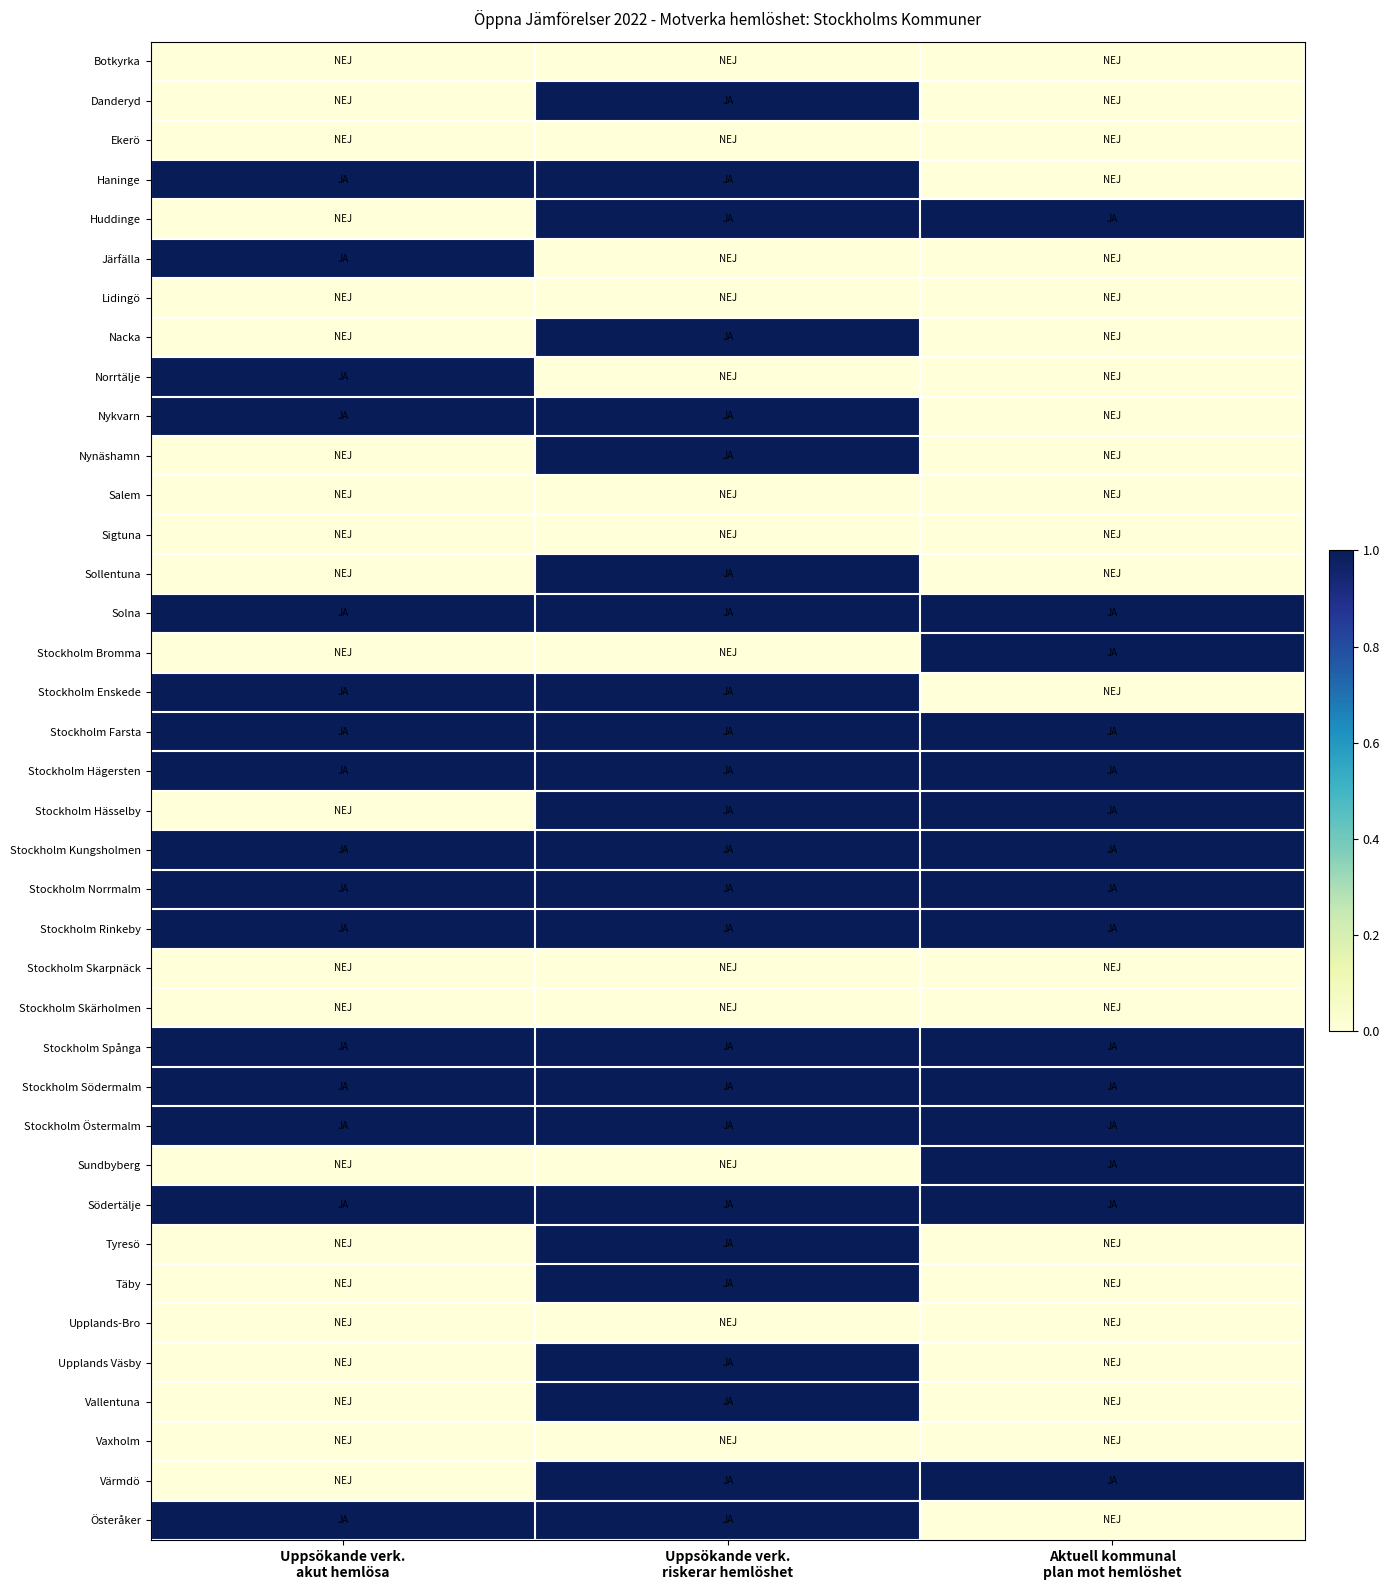

Reading left to right, extract all data points from this chart.

Botkyrka: Uppsökande verk.
akut hemlösa=0	Uppsökande verk.
riskerar hemlöshet=0	Aktuell kommunal
plan mot hemlöshet=0
Danderyd: Uppsökande verk.
akut hemlösa=0	Uppsökande verk.
riskerar hemlöshet=1	Aktuell kommunal
plan mot hemlöshet=0
Ekerö: Uppsökande verk.
akut hemlösa=0	Uppsökande verk.
riskerar hemlöshet=0	Aktuell kommunal
plan mot hemlöshet=0
Haninge: Uppsökande verk.
akut hemlösa=1	Uppsökande verk.
riskerar hemlöshet=1	Aktuell kommunal
plan mot hemlöshet=0
Huddinge: Uppsökande verk.
akut hemlösa=0	Uppsökande verk.
riskerar hemlöshet=1	Aktuell kommunal
plan mot hemlöshet=1
Järfälla: Uppsökande verk.
akut hemlösa=1	Uppsökande verk.
riskerar hemlöshet=0	Aktuell kommunal
plan mot hemlöshet=0
Lidingö: Uppsökande verk.
akut hemlösa=0	Uppsökande verk.
riskerar hemlöshet=0	Aktuell kommunal
plan mot hemlöshet=0
Nacka: Uppsökande verk.
akut hemlösa=0	Uppsökande verk.
riskerar hemlöshet=1	Aktuell kommunal
plan mot hemlöshet=0
Norrtälje: Uppsökande verk.
akut hemlösa=1	Uppsökande verk.
riskerar hemlöshet=0	Aktuell kommunal
plan mot hemlöshet=0
Nykvarn: Uppsökande verk.
akut hemlösa=1	Uppsökande verk.
riskerar hemlöshet=1	Aktuell kommunal
plan mot hemlöshet=0
Nynäshamn: Uppsökande verk.
akut hemlösa=0	Uppsökande verk.
riskerar hemlöshet=1	Aktuell kommunal
plan mot hemlöshet=0
Salem: Uppsökande verk.
akut hemlösa=0	Uppsökande verk.
riskerar hemlöshet=0	Aktuell kommunal
plan mot hemlöshet=0
Sigtuna: Uppsökande verk.
akut hemlösa=0	Uppsökande verk.
riskerar hemlöshet=0	Aktuell kommunal
plan mot hemlöshet=0
Sollentuna: Uppsökande verk.
akut hemlösa=0	Uppsökande verk.
riskerar hemlöshet=1	Aktuell kommunal
plan mot hemlöshet=0
Solna: Uppsökande verk.
akut hemlösa=1	Uppsökande verk.
riskerar hemlöshet=1	Aktuell kommunal
plan mot hemlöshet=1
Stockholm Bromma: Uppsökande verk.
akut hemlösa=0	Uppsökande verk.
riskerar hemlöshet=0	Aktuell kommunal
plan mot hemlöshet=1
Stockholm Enskede: Uppsökande verk.
akut hemlösa=1	Uppsökande verk.
riskerar hemlöshet=1	Aktuell kommunal
plan mot hemlöshet=0
Stockholm Farsta: Uppsökande verk.
akut hemlösa=1	Uppsökande verk.
riskerar hemlöshet=1	Aktuell kommunal
plan mot hemlöshet=1
Stockholm Hägersten: Uppsökande verk.
akut hemlösa=1	Uppsökande verk.
riskerar hemlöshet=1	Aktuell kommunal
plan mot hemlöshet=1
Stockholm Hässelby: Uppsökande verk.
akut hemlösa=0	Uppsökande verk.
riskerar hemlöshet=1	Aktuell kommunal
plan mot hemlöshet=1
Stockholm Kungsholmen: Uppsökande verk.
akut hemlösa=1	Uppsökande verk.
riskerar hemlöshet=1	Aktuell kommunal
plan mot hemlöshet=1
Stockholm Norrmalm: Uppsökande verk.
akut hemlösa=1	Uppsökande verk.
riskerar hemlöshet=1	Aktuell kommunal
plan mot hemlöshet=1
Stockholm Rinkeby: Uppsökande verk.
akut hemlösa=1	Uppsökande verk.
riskerar hemlöshet=1	Aktuell kommunal
plan mot hemlöshet=1
Stockholm Skarpnäck: Uppsökande verk.
akut hemlösa=0	Uppsökande verk.
riskerar hemlöshet=0	Aktuell kommunal
plan mot hemlöshet=0
Stockholm Skärholmen: Uppsökande verk.
akut hemlösa=0	Uppsökande verk.
riskerar hemlöshet=0	Aktuell kommunal
plan mot hemlöshet=0
Stockholm Spånga: Uppsökande verk.
akut hemlösa=1	Uppsökande verk.
riskerar hemlöshet=1	Aktuell kommunal
plan mot hemlöshet=1
Stockholm Södermalm: Uppsökande verk.
akut hemlösa=1	Uppsökande verk.
riskerar hemlöshet=1	Aktuell kommunal
plan mot hemlöshet=1
Stockholm Östermalm: Uppsökande verk.
akut hemlösa=1	Uppsökande verk.
riskerar hemlöshet=1	Aktuell kommunal
plan mot hemlöshet=1
Sundbyberg: Uppsökande verk.
akut hemlösa=0	Uppsökande verk.
riskerar hemlöshet=0	Aktuell kommunal
plan mot hemlöshet=1
Södertälje: Uppsökande verk.
akut hemlösa=1	Uppsökande verk.
riskerar hemlöshet=1	Aktuell kommunal
plan mot hemlöshet=1
Tyresö: Uppsökande verk.
akut hemlösa=0	Uppsökande verk.
riskerar hemlöshet=1	Aktuell kommunal
plan mot hemlöshet=0
Täby: Uppsökande verk.
akut hemlösa=0	Uppsökande verk.
riskerar hemlöshet=1	Aktuell kommunal
plan mot hemlöshet=0
Upplands-Bro: Uppsökande verk.
akut hemlösa=0	Uppsökande verk.
riskerar hemlöshet=0	Aktuell kommunal
plan mot hemlöshet=0
Upplands Väsby: Uppsökande verk.
akut hemlösa=0	Uppsökande verk.
riskerar hemlöshet=1	Aktuell kommunal
plan mot hemlöshet=0
Vallentuna: Uppsökande verk.
akut hemlösa=0	Uppsökande verk.
riskerar hemlöshet=1	Aktuell kommunal
plan mot hemlöshet=0
Vaxholm: Uppsökande verk.
akut hemlösa=0	Uppsökande verk.
riskerar hemlöshet=0	Aktuell kommunal
plan mot hemlöshet=0
Värmdö: Uppsökande verk.
akut hemlösa=0	Uppsökande verk.
riskerar hemlöshet=1	Aktuell kommunal
plan mot hemlöshet=1
Österåker: Uppsökande verk.
akut hemlösa=1	Uppsökande verk.
riskerar hemlöshet=1	Aktuell kommunal
plan mot hemlöshet=0